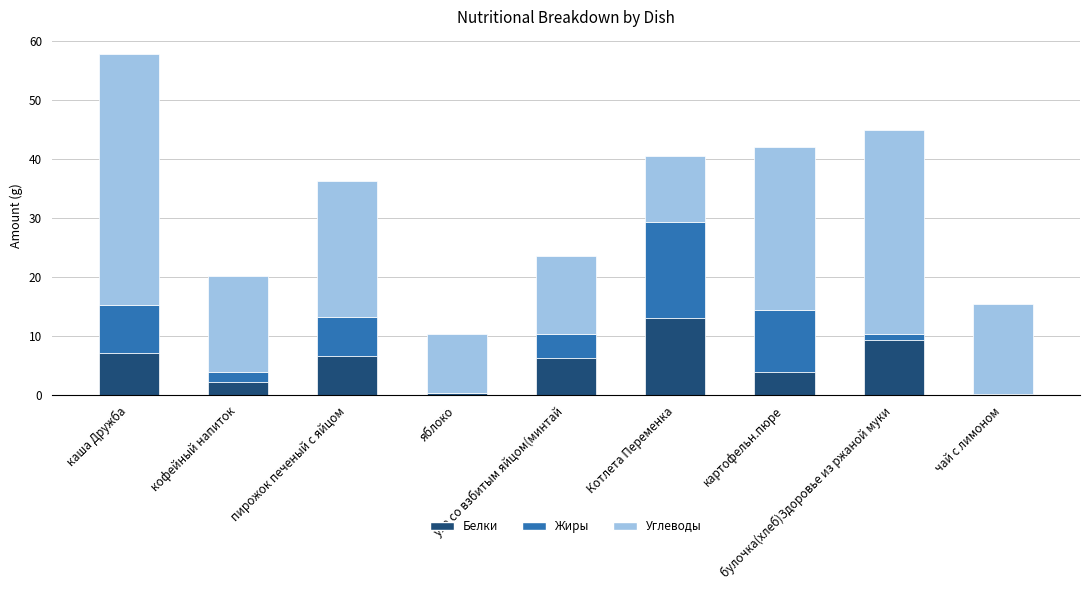

What is the maximum value for Белки?

13.0